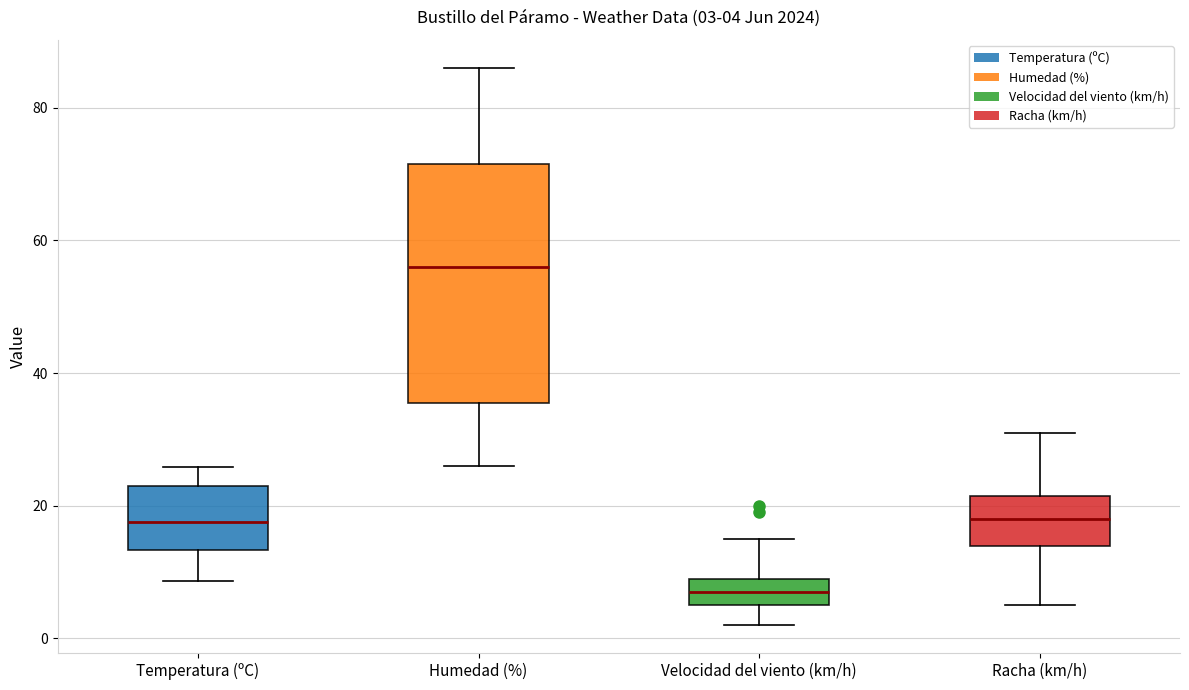

Which box is the tallest, from its lower edge to its upper edge?

Humedad (%)